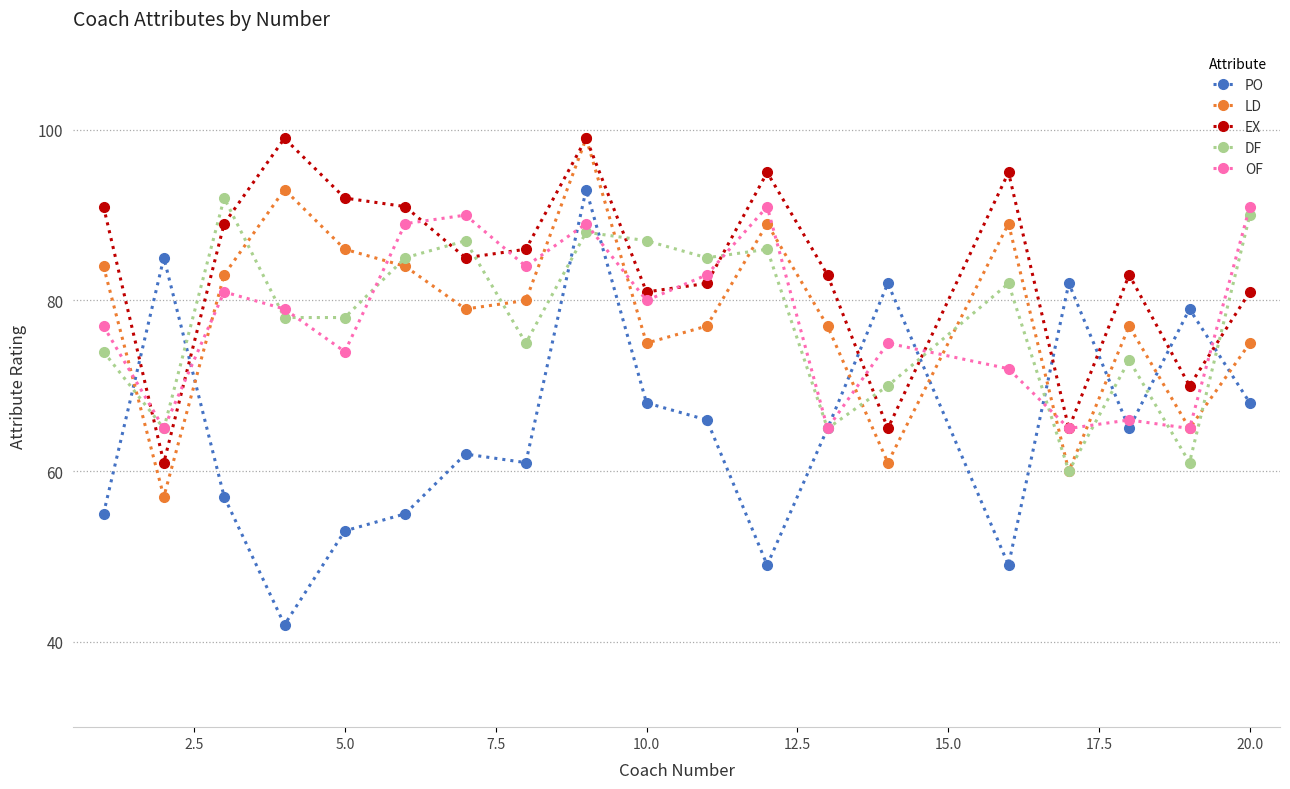

At how many categories does at least one series exceed 78?

19